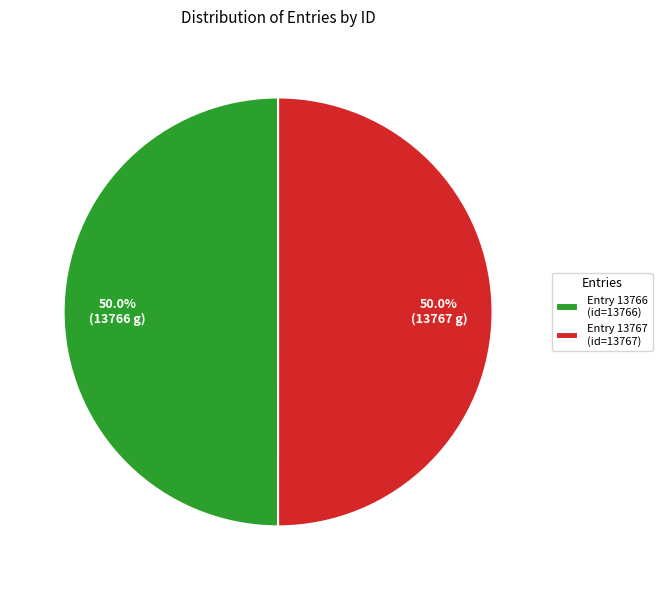

How many segments does this pie chart have?

2